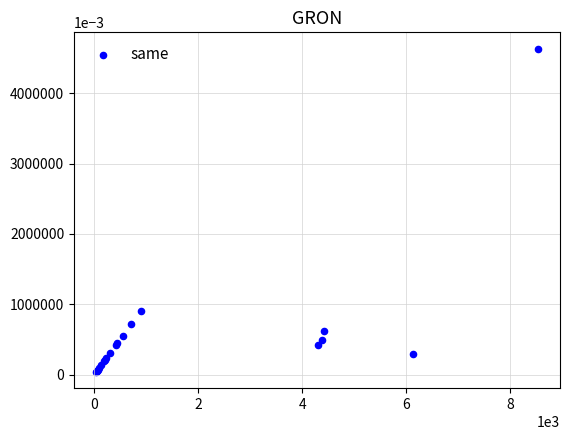

What Y value in the scatter plot is closest to 2336?

907.7